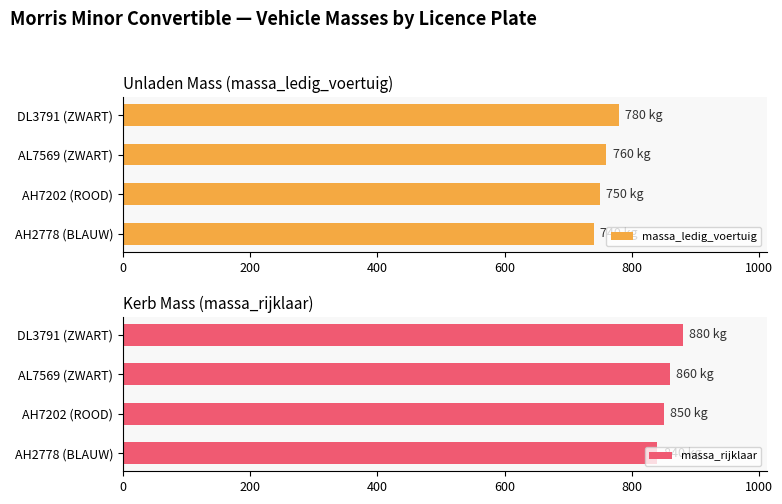

The massa_rijklaar series shows 880 at DL3791 (ZWART). True or false?

True